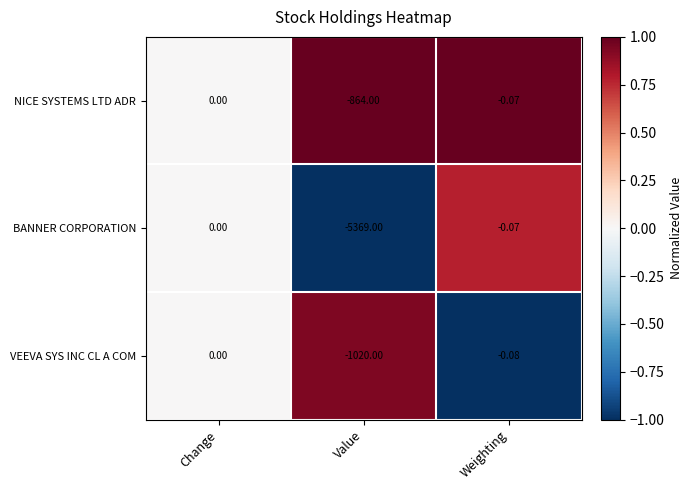

How many distinct data groups are displayed?

3